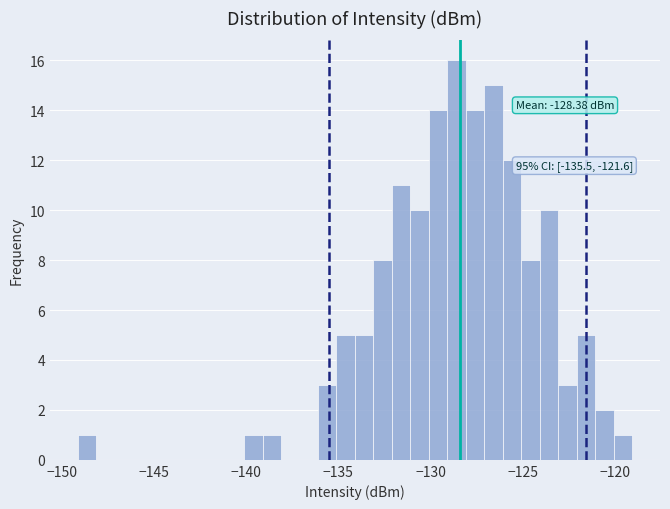

Read against the x-axis, roughly where is the centre of the tallest bar?

-128.5